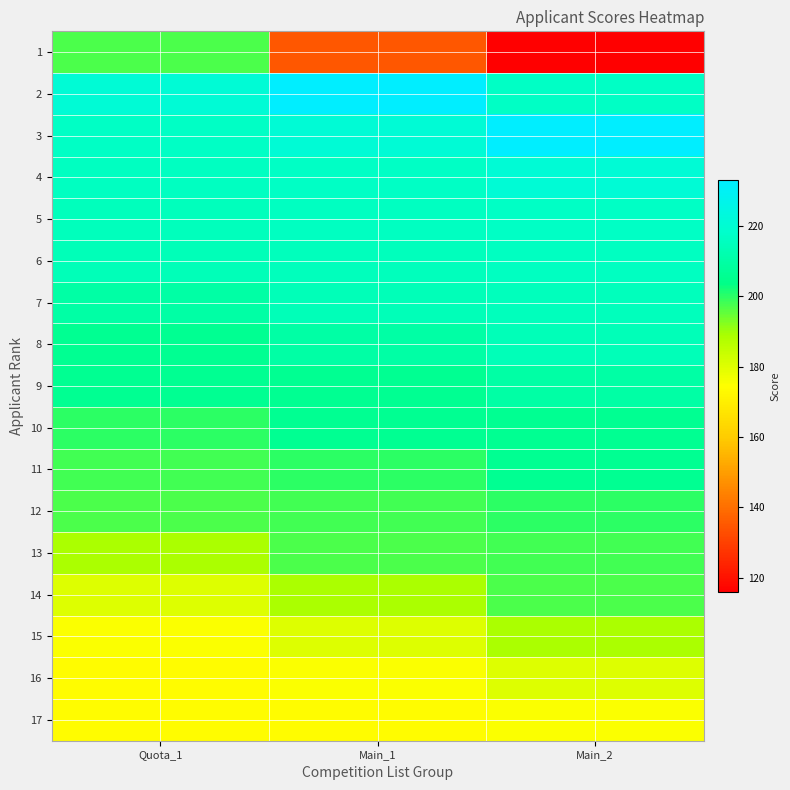

What is the average value of the 2 series?

224